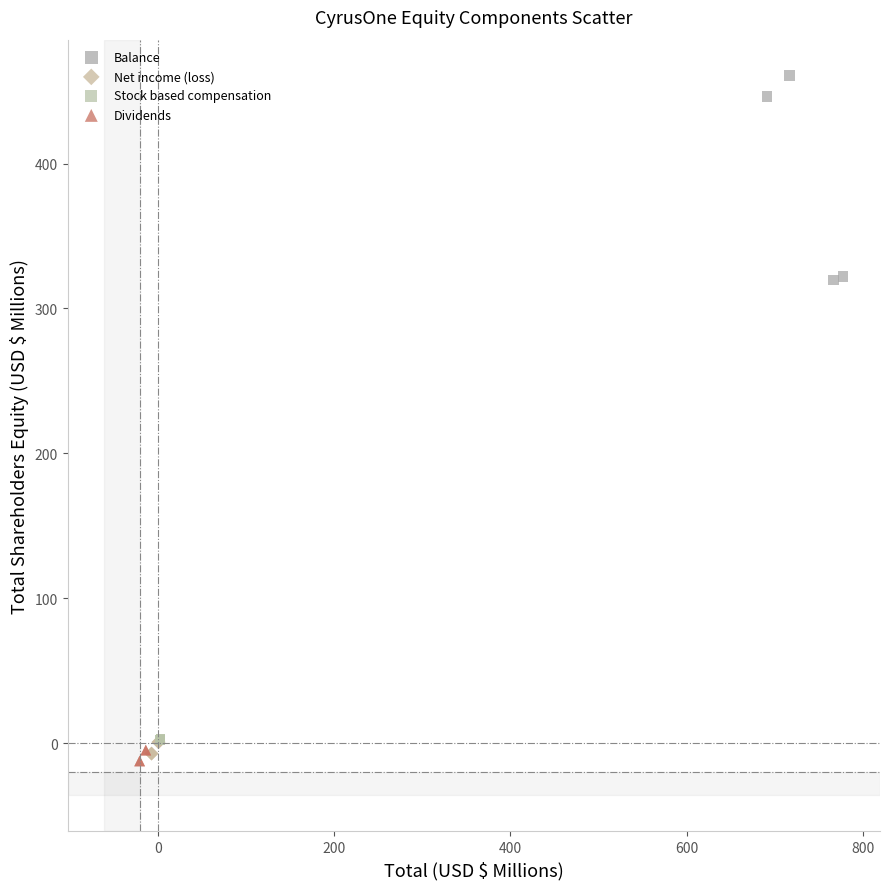

Which series contains the lowest Y value?

Dividends